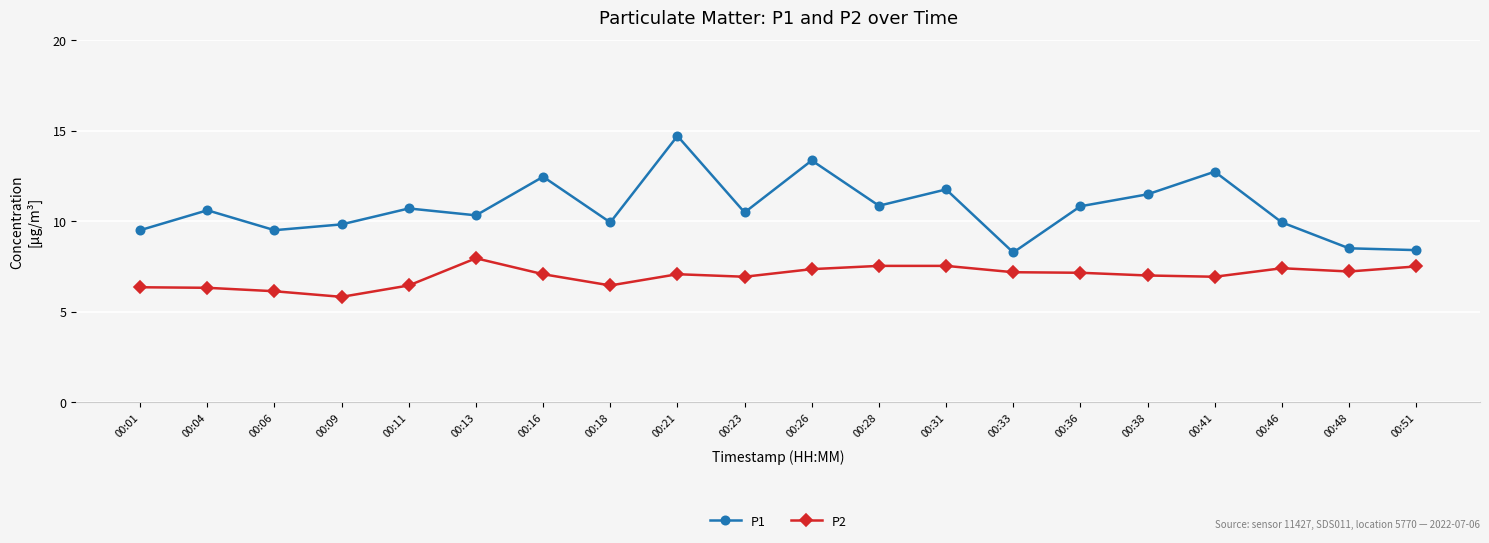

True or false: P1 has more than 0 interior local peaks.

True